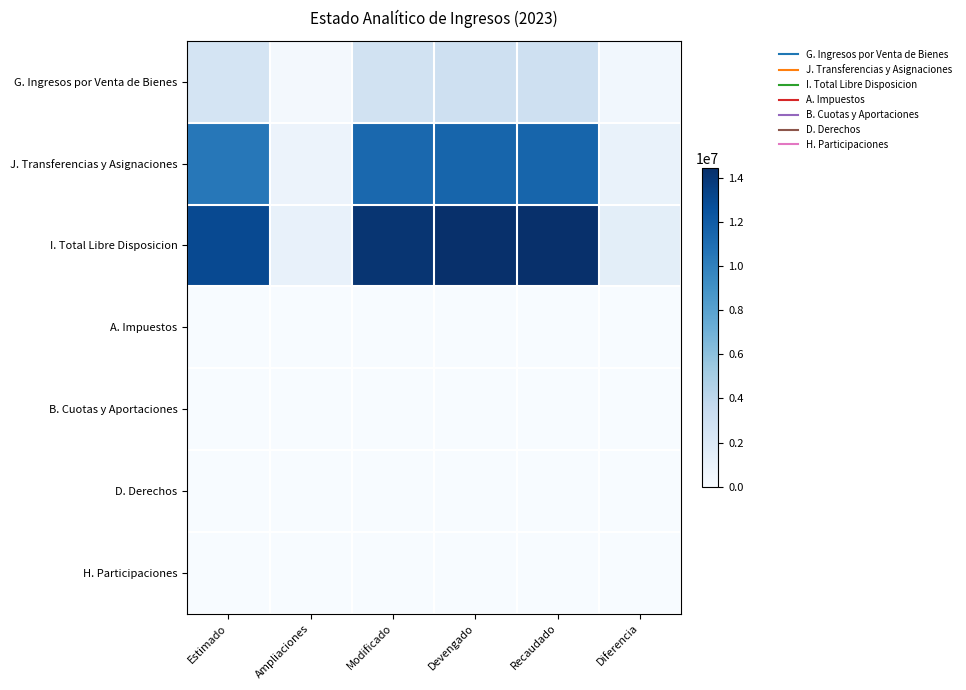

Which series changed the most between Devengado and Diferencia?

I. Total Libre Disposicion